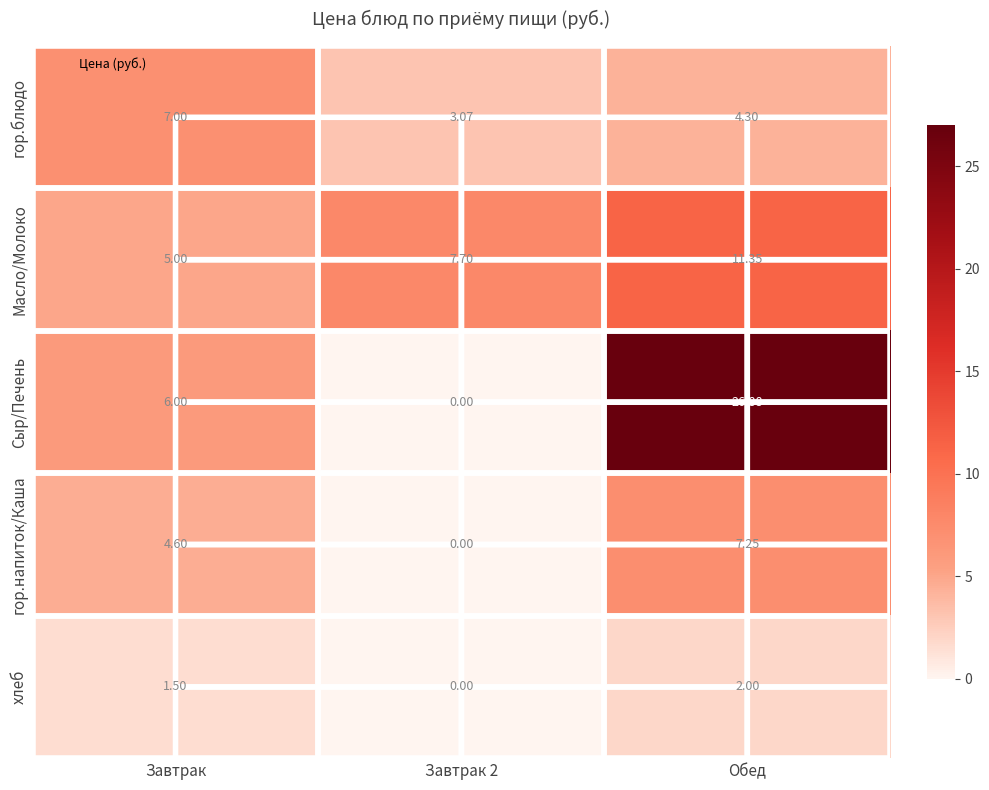

At which label does Масло/Молоко first exceed 7?

Завтрак 2